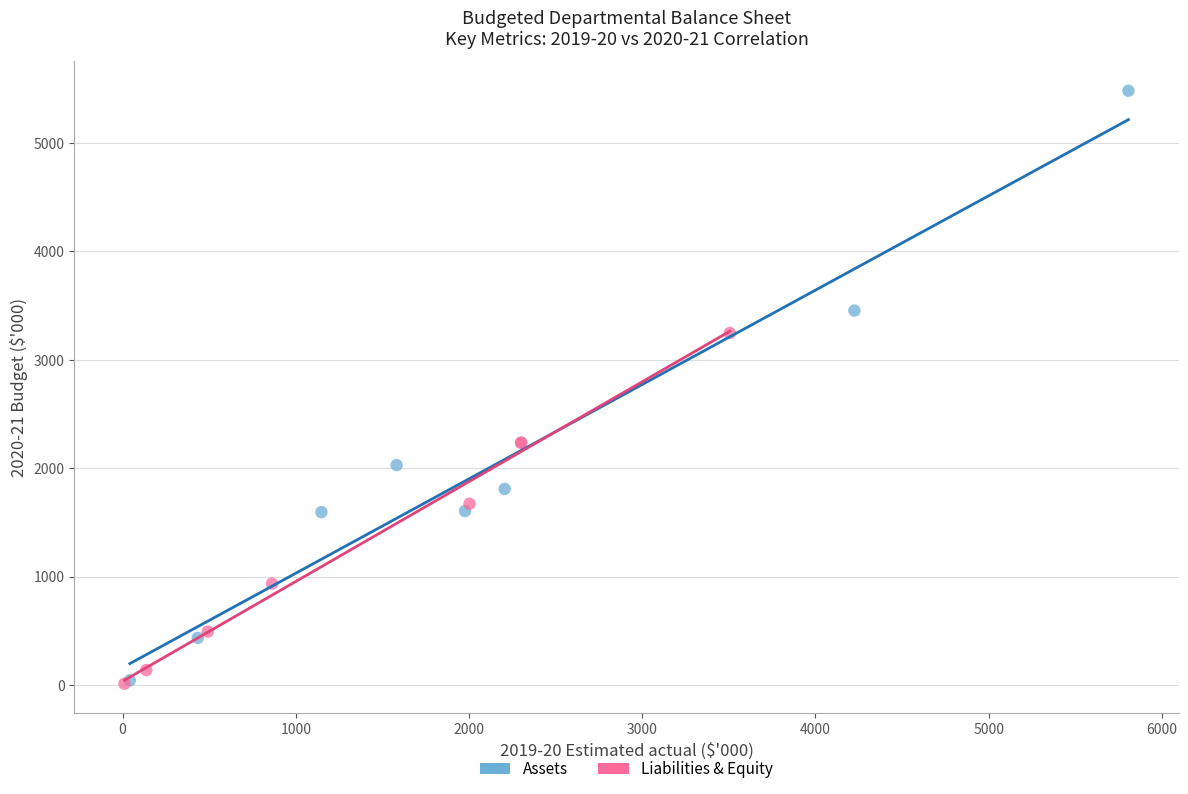

Which series reaches the maximum Y coordinate?

Assets